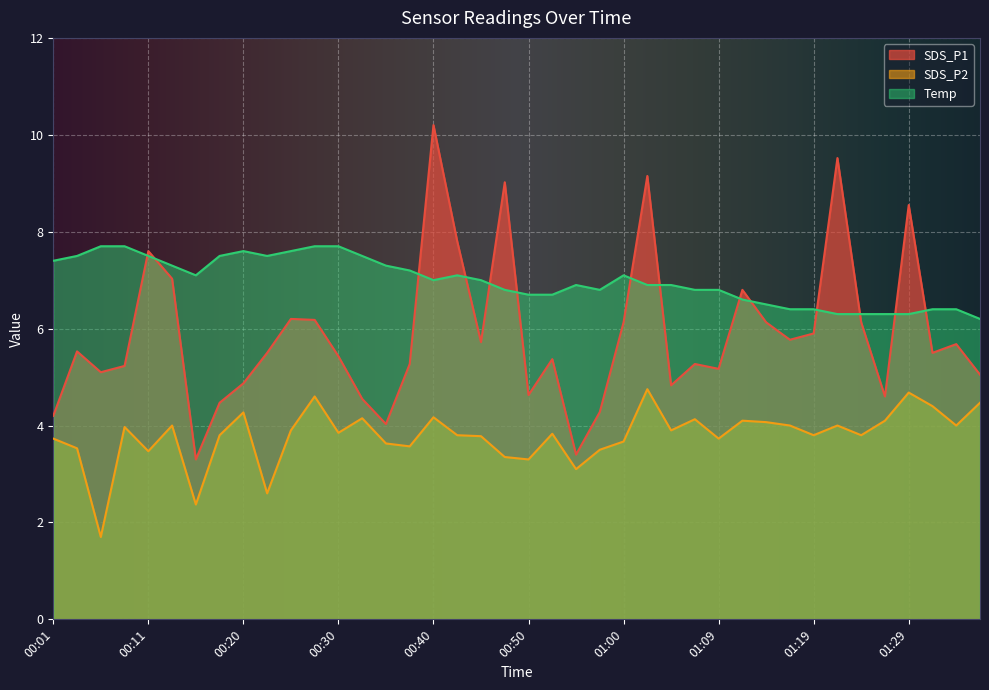

Reading left to right, what are all the values shown in this chart?

SDS_P1: 00:01=4.2	00:03=5.5	00:06=5.1	00:08=5.2	00:11=7.6	00:13=7.0	00:16=3.3	00:18=4.5	00:20=4.9	00:23=5.5	00:25=6.2	00:28=6.2	00:30=5.4	00:33=4.5	00:35=4.0	00:38=5.3	00:40=10.2	00:42=7.8	00:45=5.7	00:47=9.0	00:50=4.6	00:52=5.4	00:55=3.4	00:57=4.3	01:00=6.1	01:02=9.2	01:04=4.8	01:07=5.3	01:09=5.2	01:12=6.8	01:14=6.1	01:17=5.8	01:19=5.9	01:22=9.5	01:24=6.1	01:27=4.6	01:29=8.6	01:32=5.5	01:34=5.7	01:37=5.0
SDS_P2: 00:01=3.7	00:03=3.5	00:06=1.7	00:08=4.0	00:11=3.5	00:13=4.0	00:16=2.4	00:18=3.8	00:20=4.3	00:23=2.6	00:25=3.9	00:28=4.6	00:30=3.9	00:33=4.2	00:35=3.6	00:38=3.6	00:40=4.2	00:42=3.8	00:45=3.8	00:47=3.4	00:50=3.3	00:52=3.8	00:55=3.1	00:57=3.5	01:00=3.7	01:02=4.8	01:04=3.9	01:07=4.1	01:09=3.7	01:12=4.1	01:14=4.1	01:17=4.0	01:19=3.8	01:22=4.0	01:24=3.8	01:27=4.1	01:29=4.7	01:32=4.4	01:34=4.0	01:37=4.5
Temp: 00:01=7.4	00:03=7.5	00:06=7.7	00:08=7.7	00:11=7.5	00:13=7.3	00:16=7.1	00:18=7.5	00:20=7.6	00:23=7.5	00:25=7.6	00:28=7.7	00:30=7.7	00:33=7.5	00:35=7.3	00:38=7.2	00:40=7.0	00:42=7.1	00:45=7.0	00:47=6.8	00:50=6.7	00:52=6.7	00:55=6.9	00:57=6.8	01:00=7.1	01:02=6.9	01:04=6.9	01:07=6.8	01:09=6.8	01:12=6.6	01:14=6.5	01:17=6.4	01:19=6.4	01:22=6.3	01:24=6.3	01:27=6.3	01:29=6.3	01:32=6.4	01:34=6.4	01:37=6.2